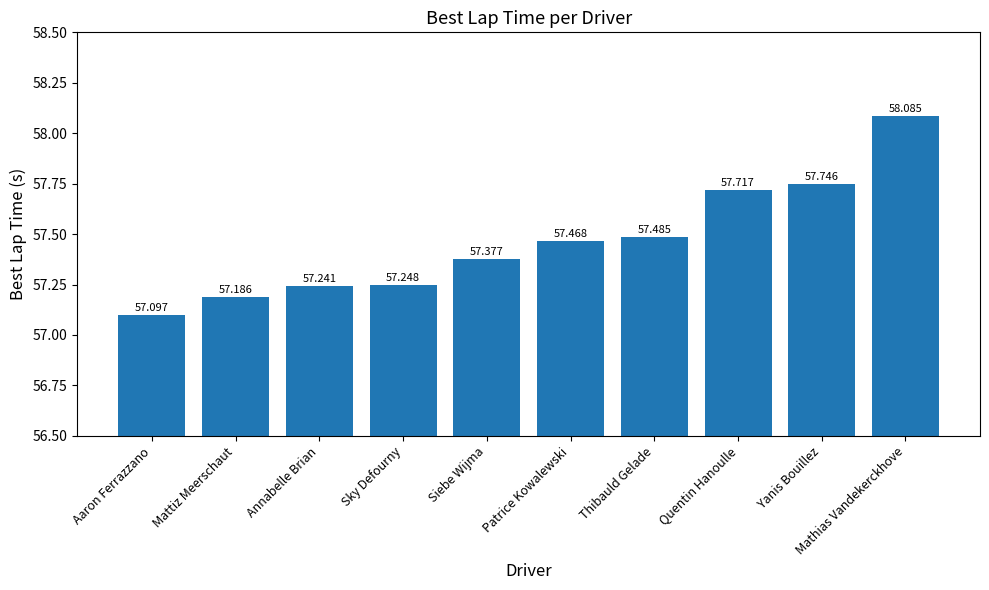

What is the label of the 6th bar from the right?

Siebe Wijma